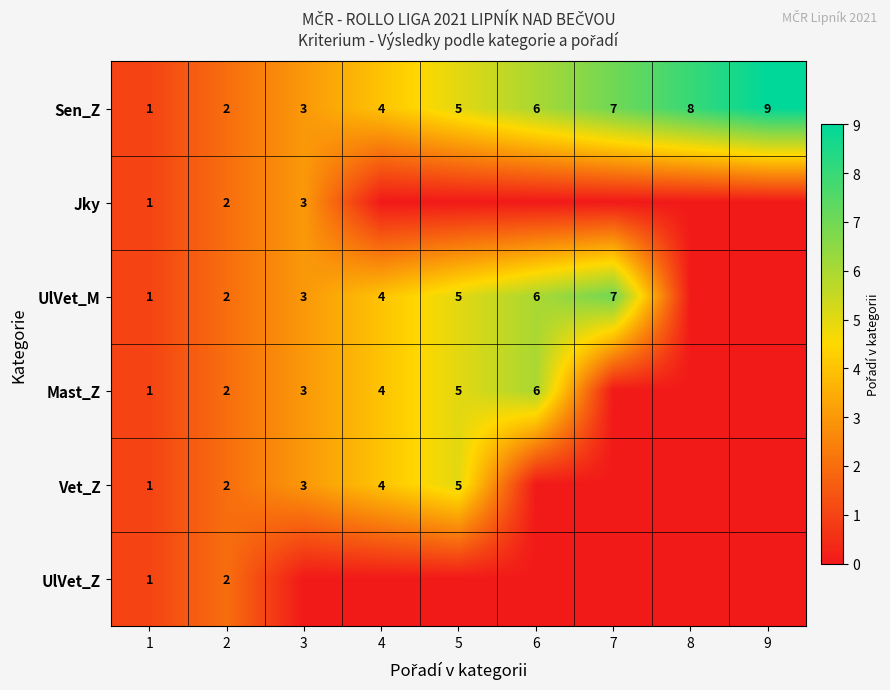

Which has a higher value, 7 or 1?

7